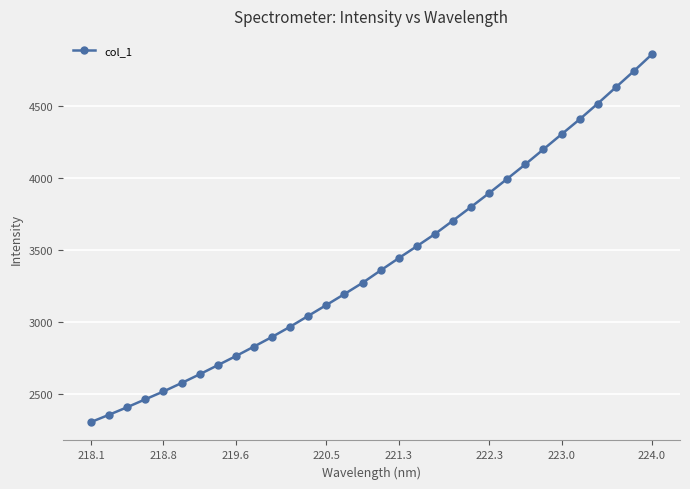

What is the difference between the maximum and second lowest values?

2503.3